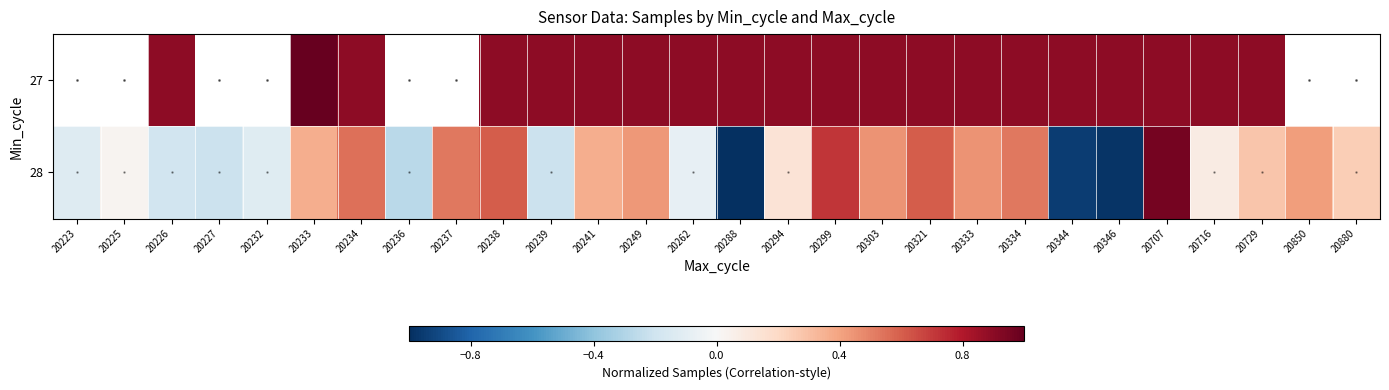

Rank the series by their maximum value, from highest to lowest.

27, 28